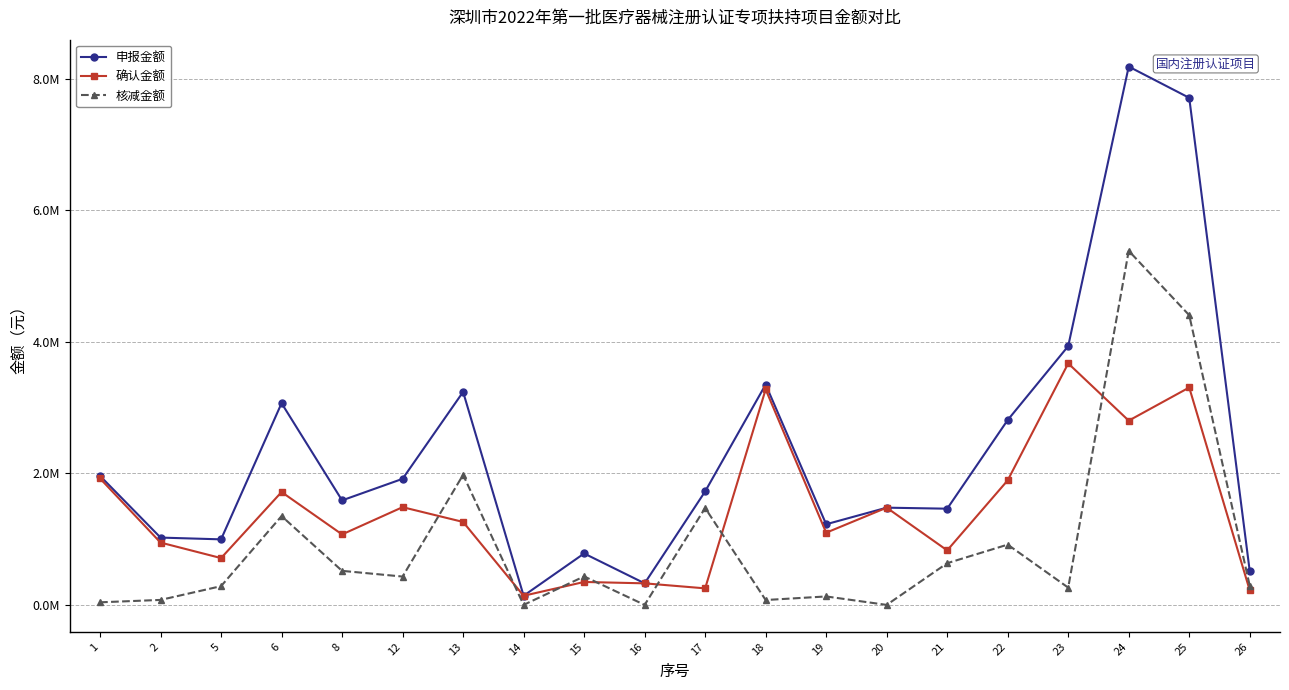

Which category has the lowest value in the 申报金额 series?

14